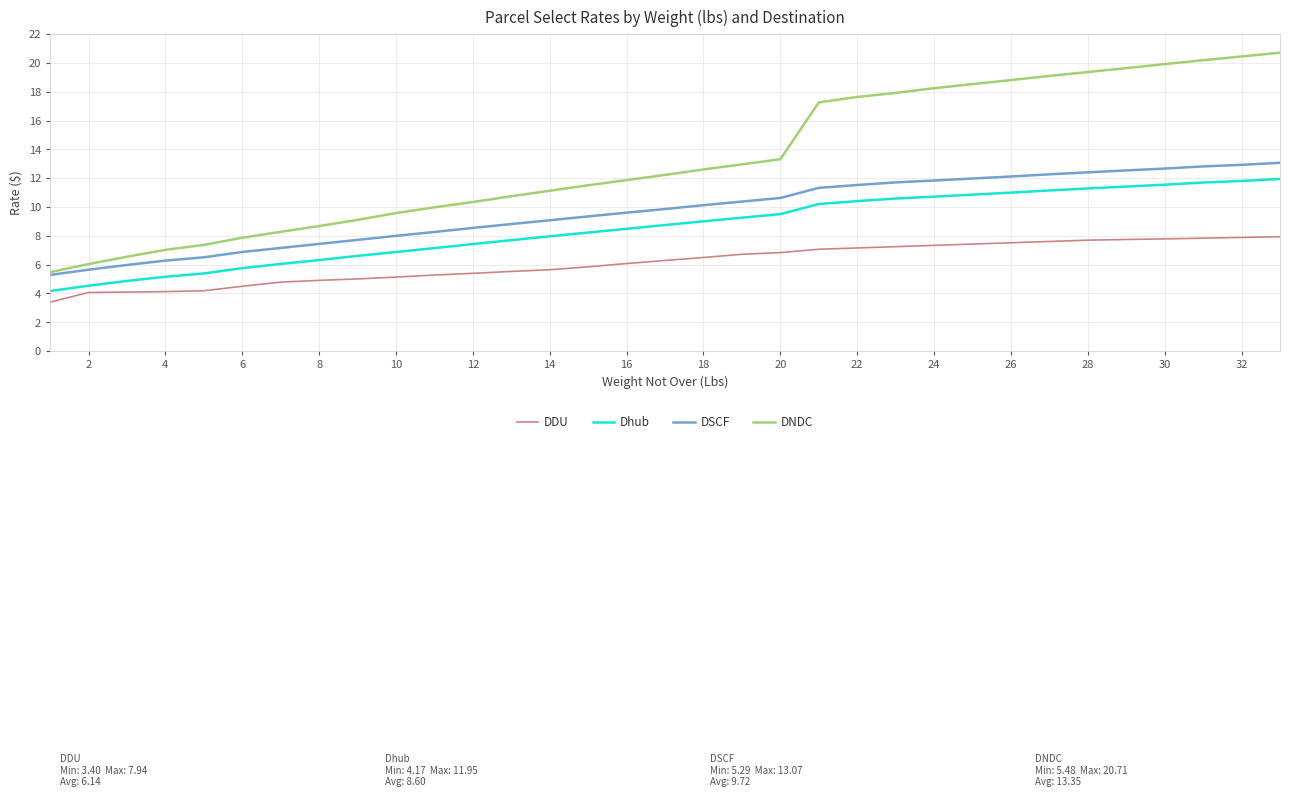

True or false: DDU and Dhub intersect in this chart.

False